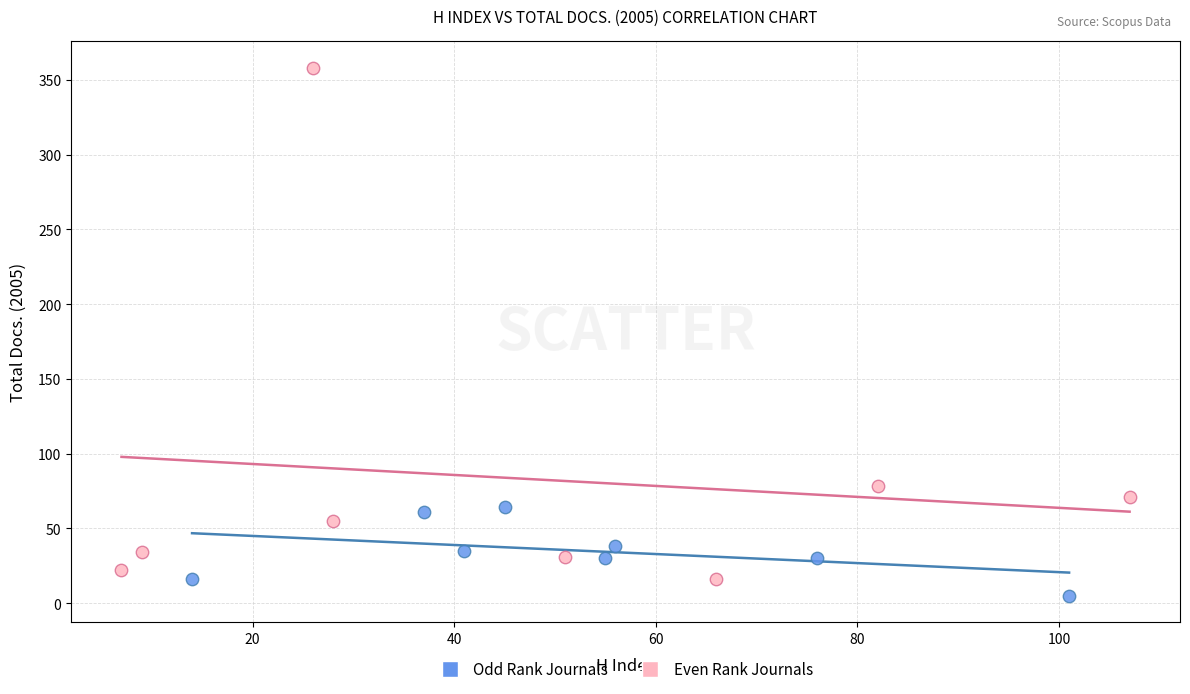

Which series has the widest spread of Y values?

Even Rank Journals